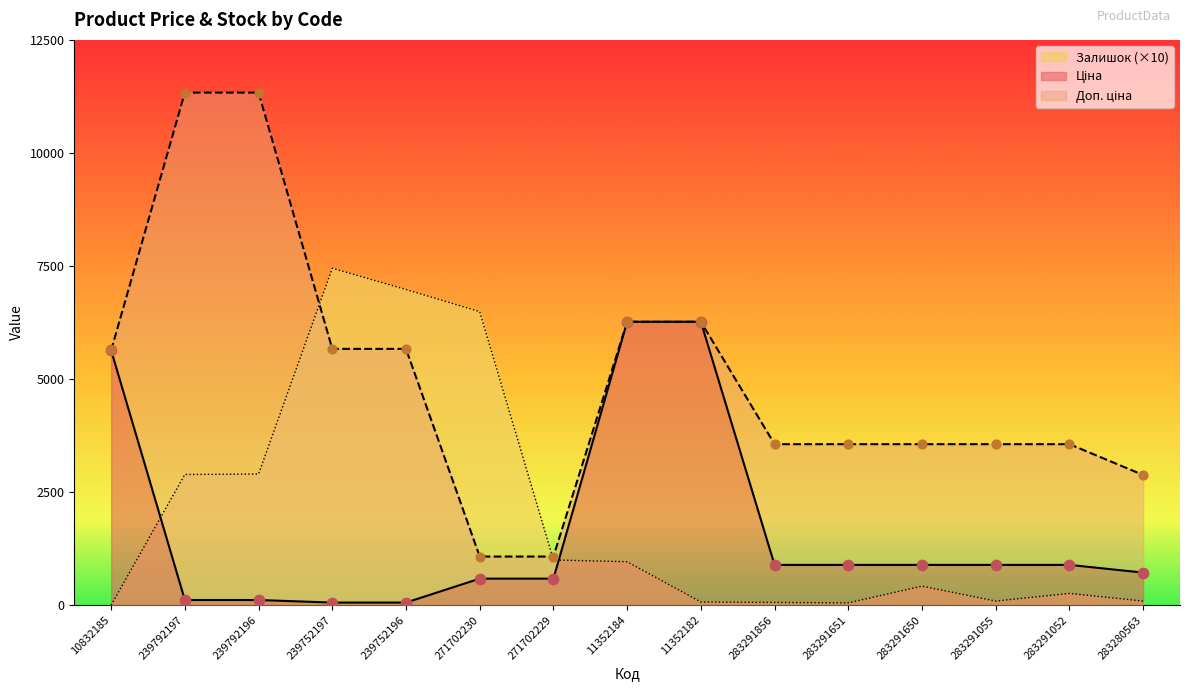

Which series has the largest total across all categories?

Доп. ціна